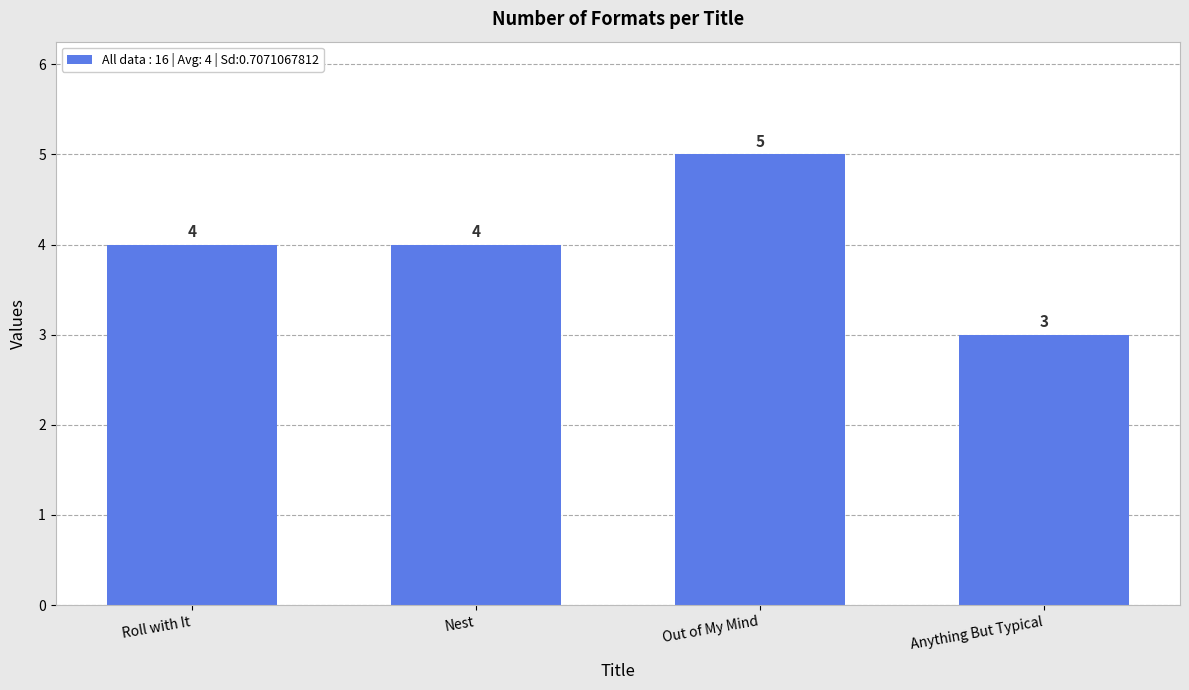

How many data points are less than 4?

1